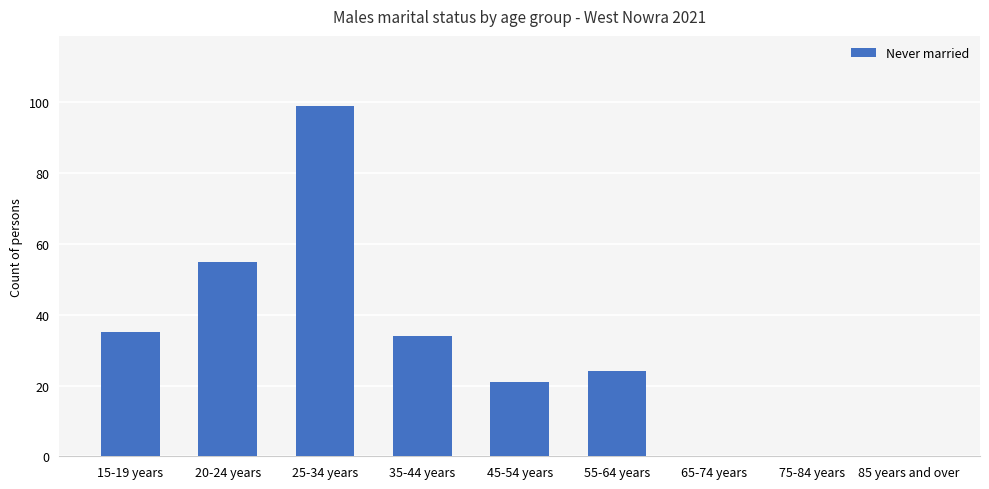

Where is the data nearest to the value 49?

20-24 years